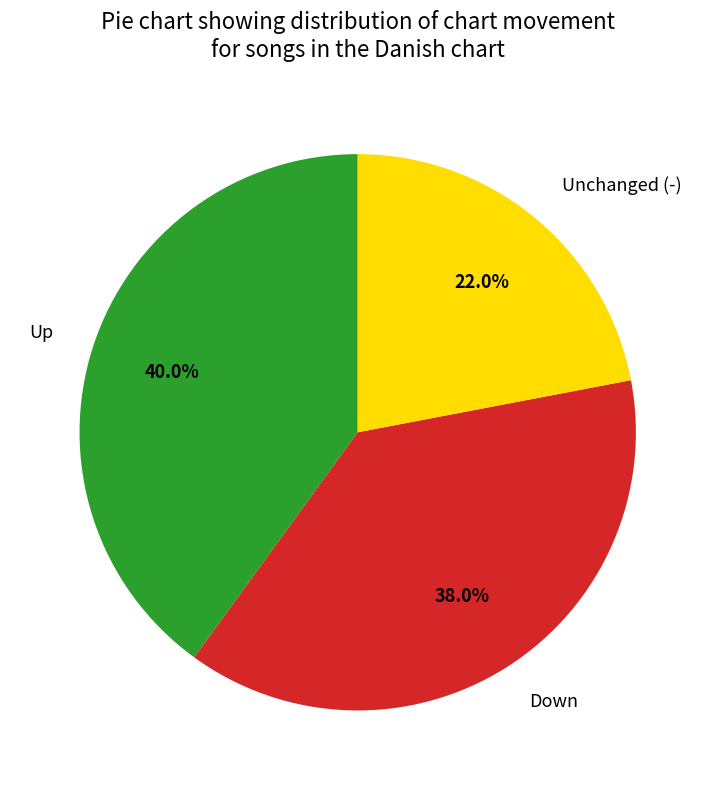

Which slice is the largest?

Up